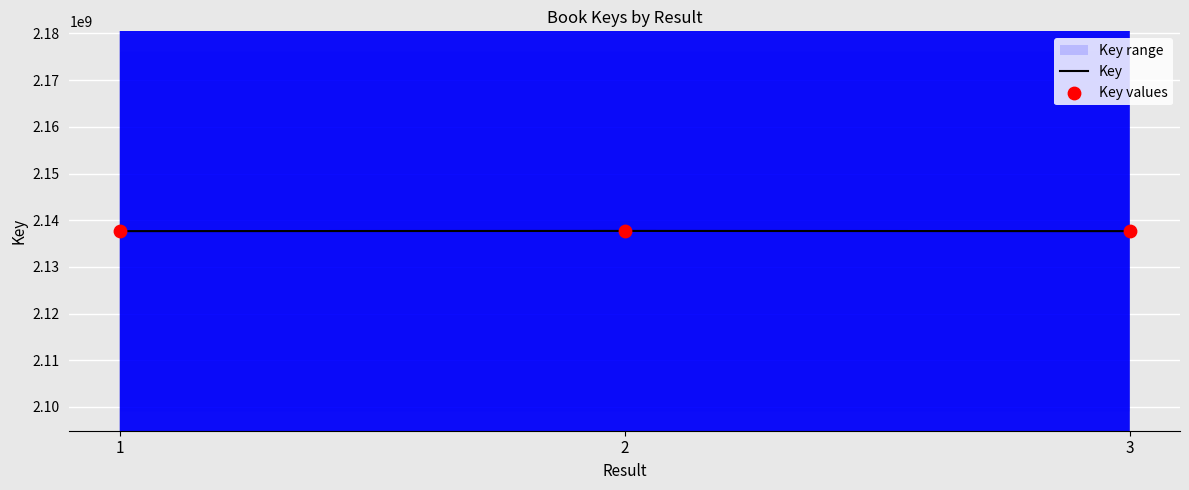

What is the total value across all series at 1?

4275324718